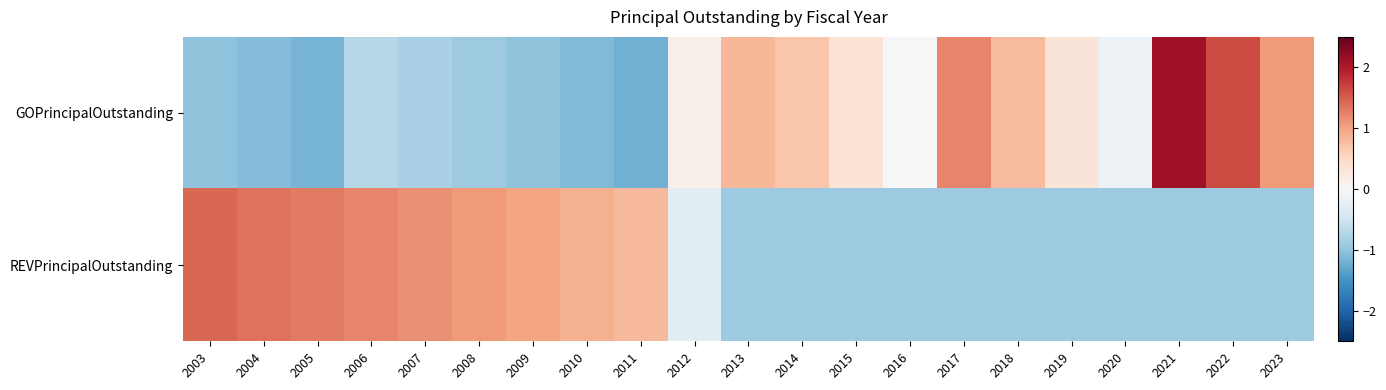

Count the number of data series in this chart.

2